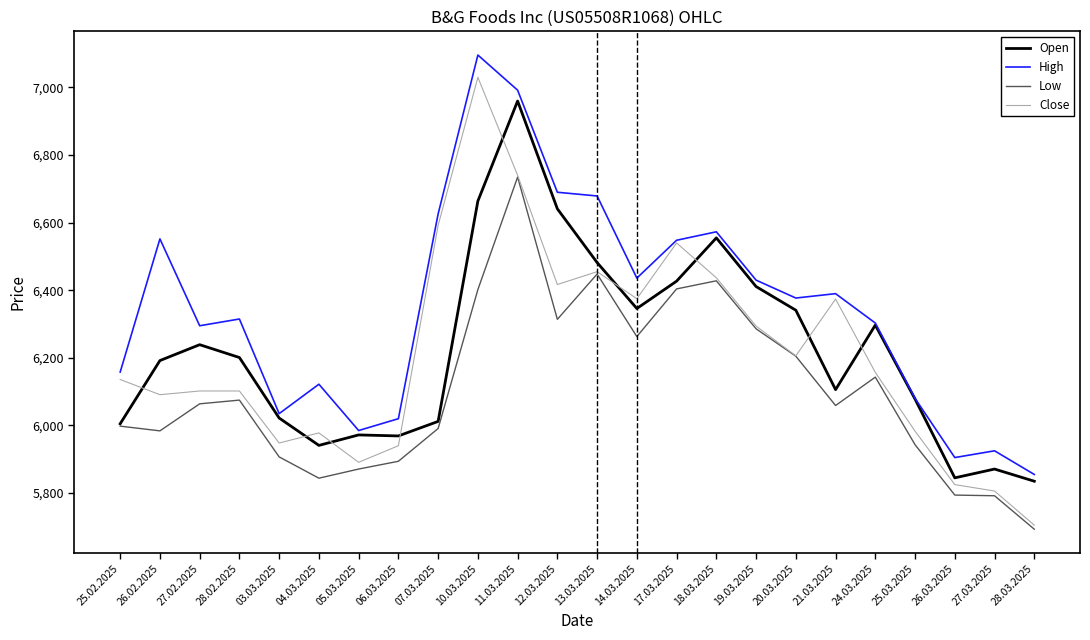

Which series has the widest spread of values?

Close